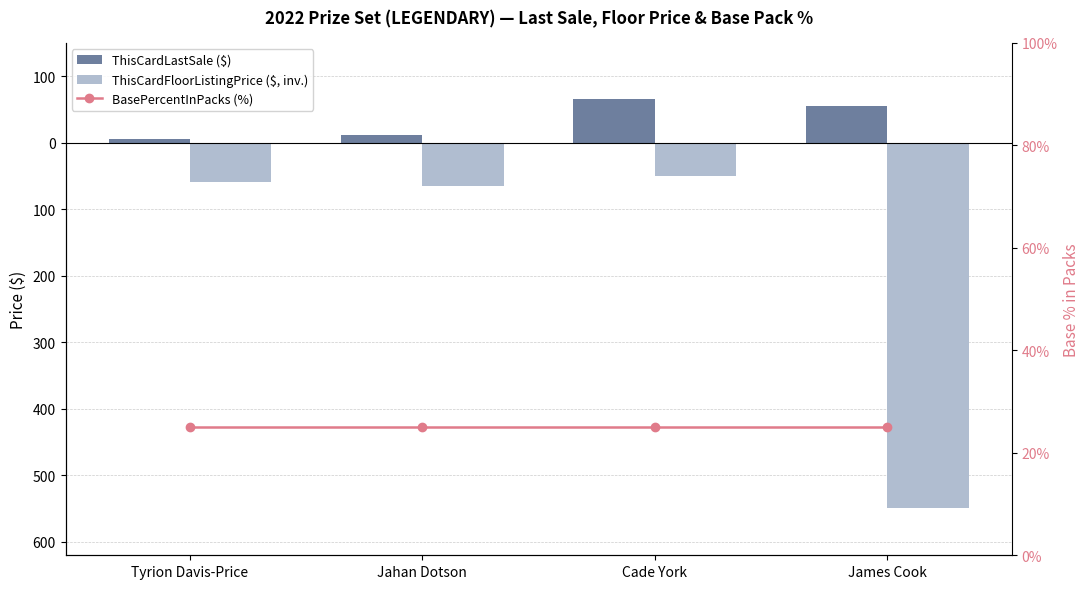

Rank the series at Tyrion Davis-Price from highest to lowest value.

BasePercentInPacks (%), ThisCardLastSale ($), ThisCardFloorListingPrice ($, inv.)